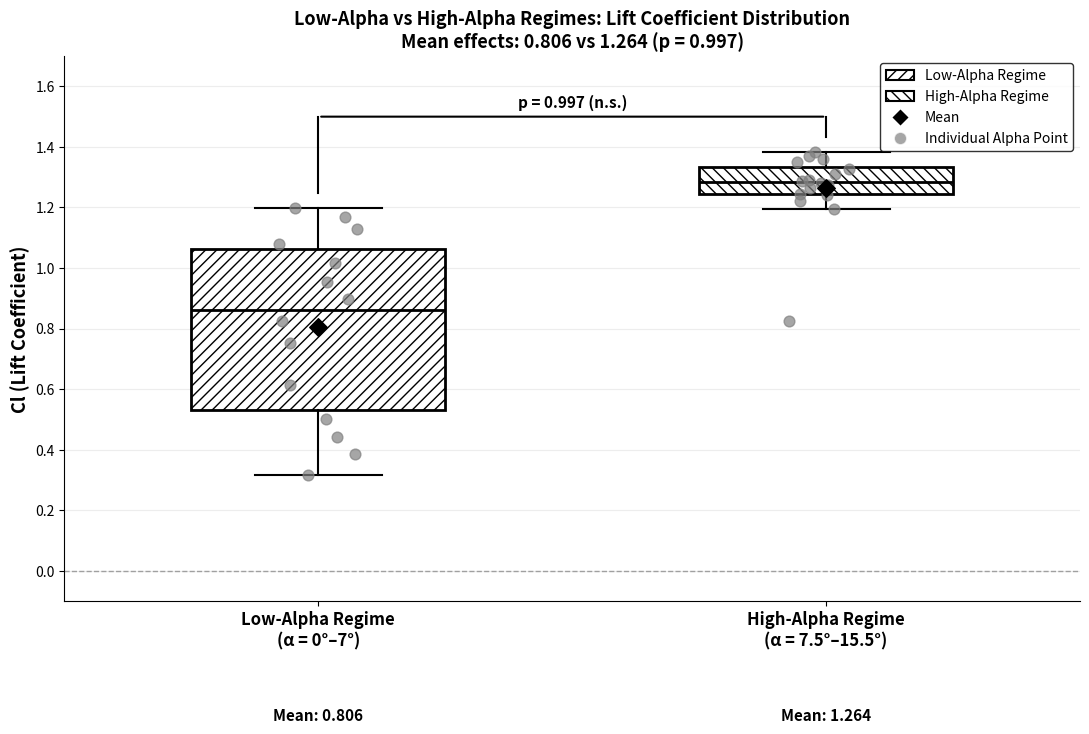

Which box is the tallest, from its lower edge to its upper edge?

Low-Alpha Regime (α = 0°–7°)